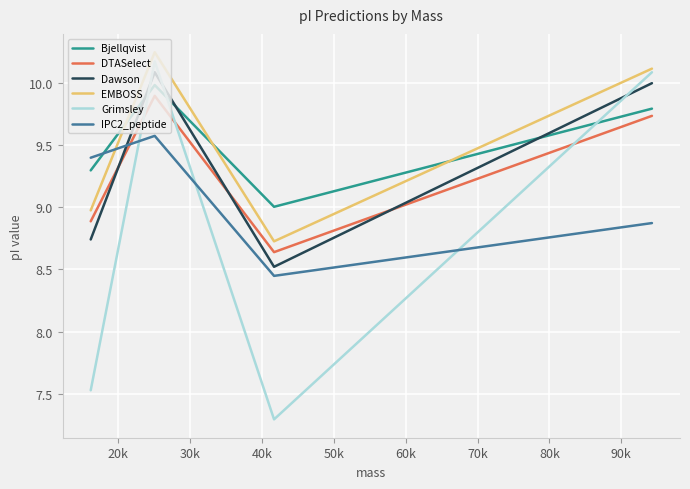

How many intersections are there between Bjellqvist and IPC2_peptide?

1